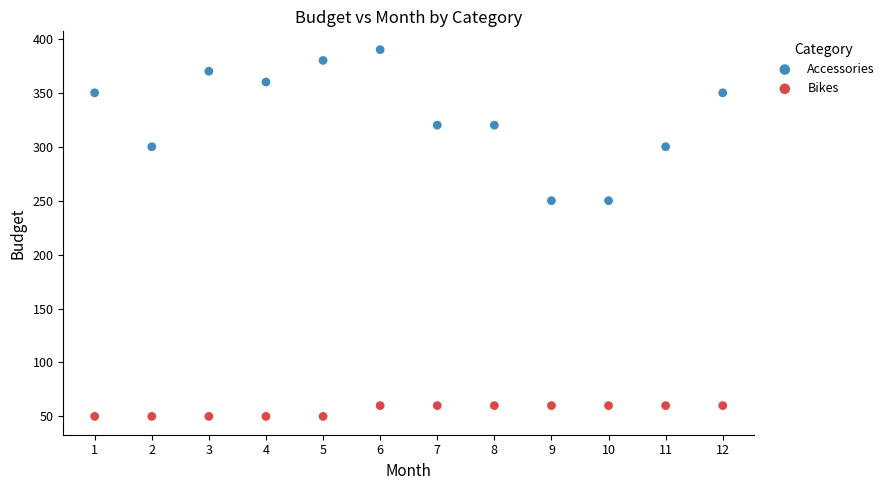

Across all data points, what is the range of Y values (max minus min)?

340